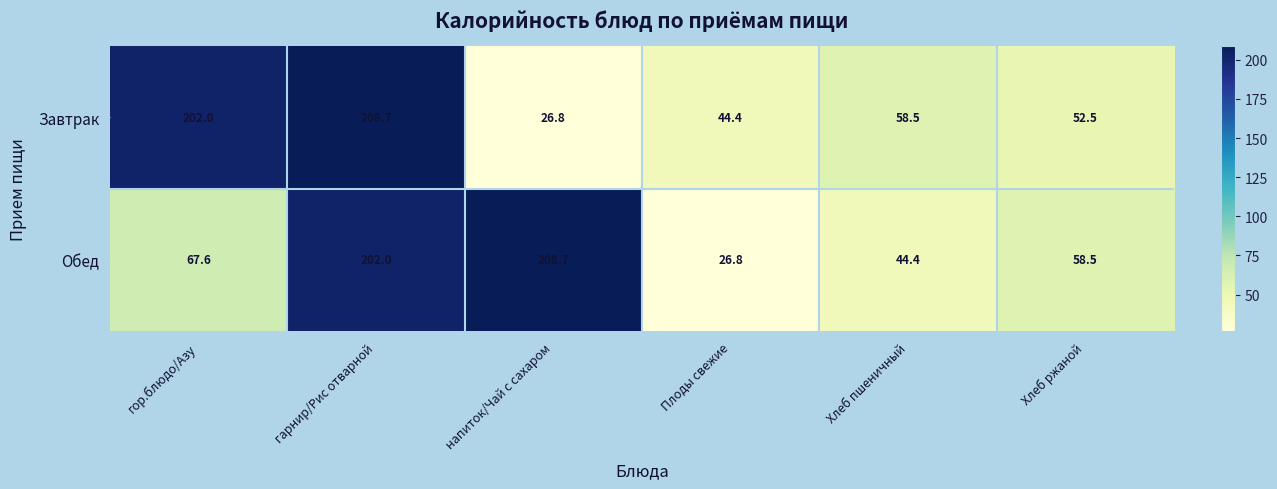

List the series in order of their overall mean, lowest first.

Завтрак, Обед